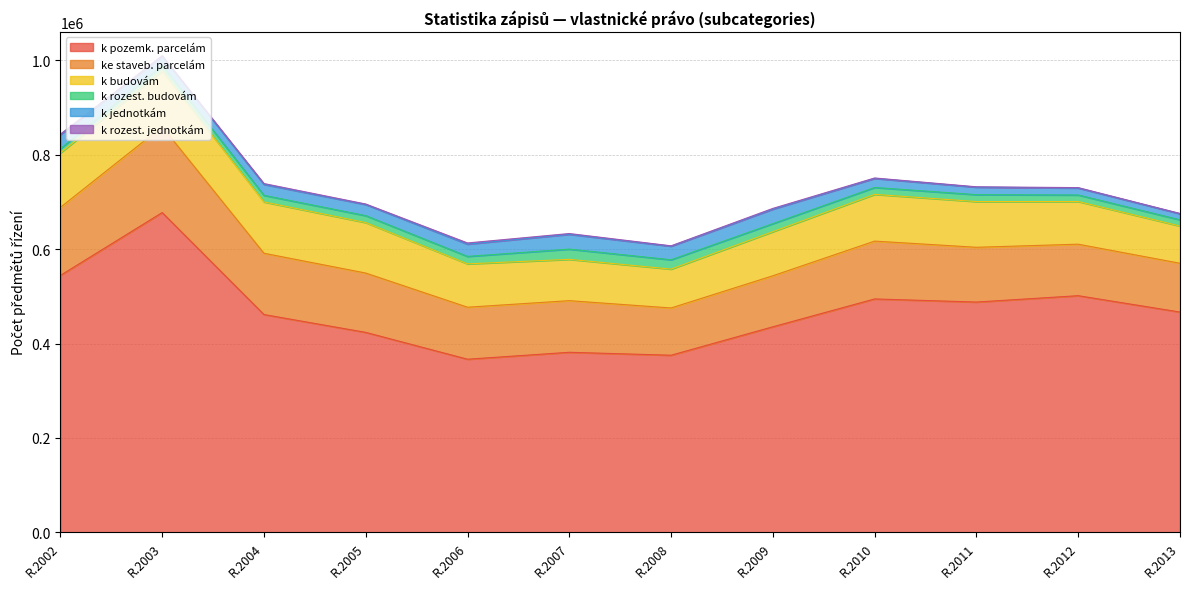

Reading right to left, extract all data points from this chart.

k pozemk. parcelám: 466861	501526	488049	494649	435626	375337	381588	366899	423794	461594	677694	544473
ke staveb. parcelám: 103383	109147	116045	122564	108111	100150	109402	110182	125712	129884	182046	144181
k budovám: 78875	90432	96918	99040	93495	82375	87557	91870	106945	108727	118023	115487
k rozest. budovám: 13185	13829	14616	14591	17025	19772	21673	15865	14715	13986	11836	8982
k jednotkám: 12841	14756	15860	19185	30632	28768	31385	25964	23541	23235	19270	29769
k rozest. jednotkám: 696	893	810	965	1640	817	1649	2503	1129	1760	1347	957